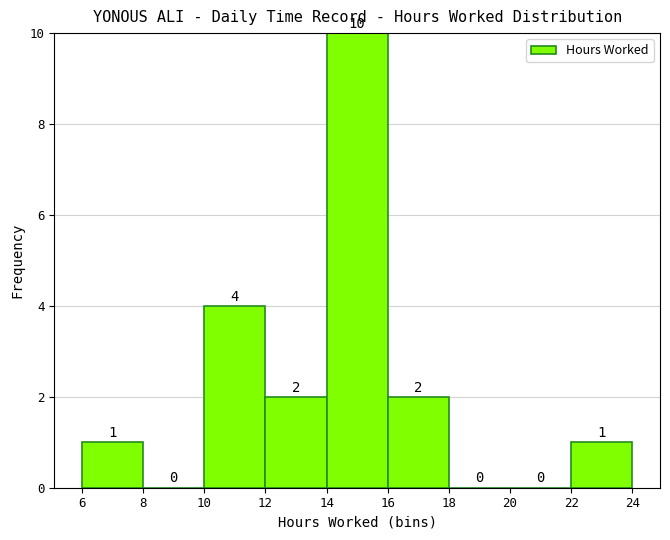

Reading left to right, list every bar in this chart as the range it spans on the x-axis followed by its height.

6 to 8: 1
8 to 10: 0
10 to 12: 4
12 to 14: 2
14 to 16: 10
16 to 18: 2
18 to 20: 0
20 to 22: 0
22 to 24: 1